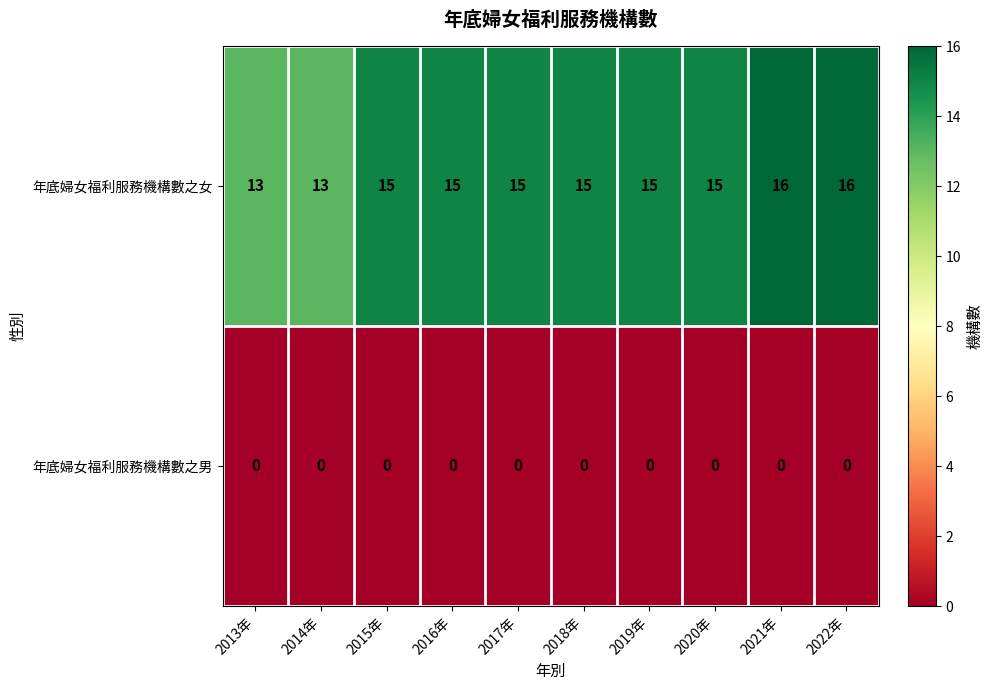

Which series has the largest range (max minus min)?

年底婦女福利服務機構數之女